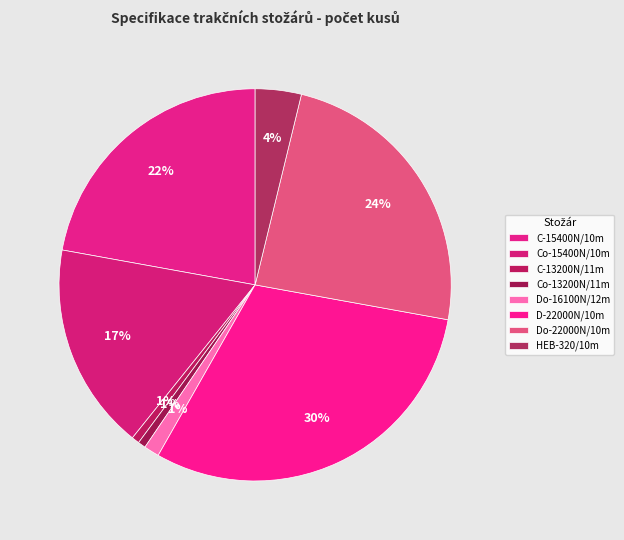

Which category has the smallest portion of the pie?

C-13200N/11m